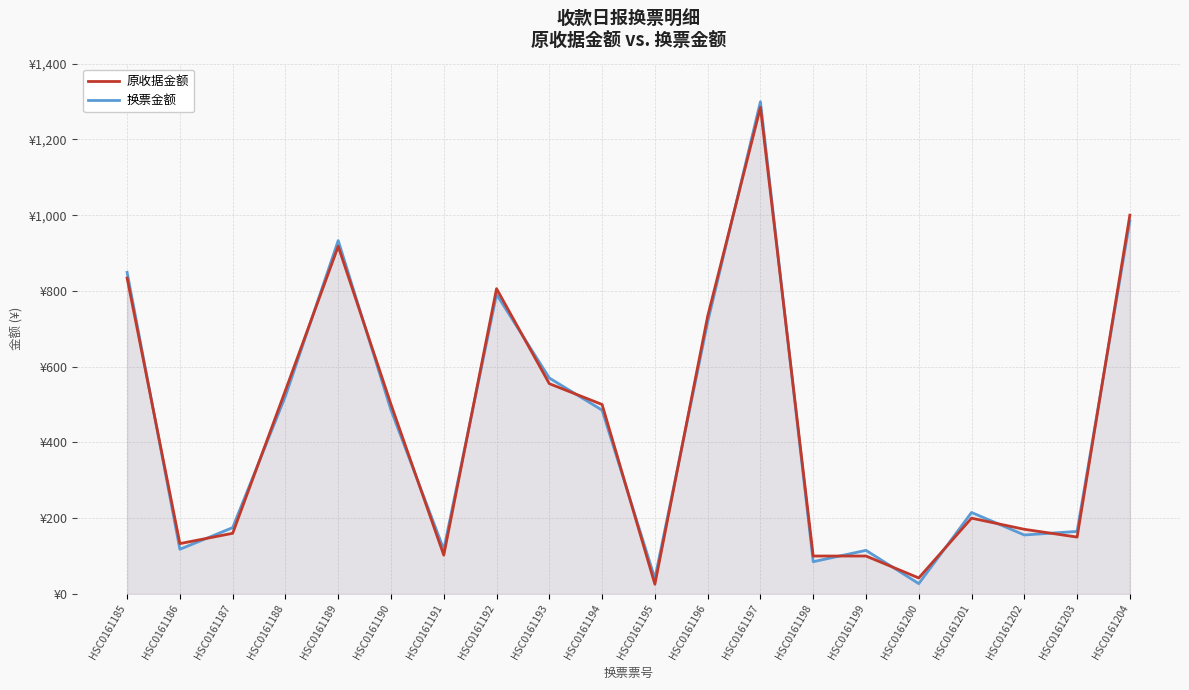

How many times do 原收据金额 and 换票金额 cross each other?

19